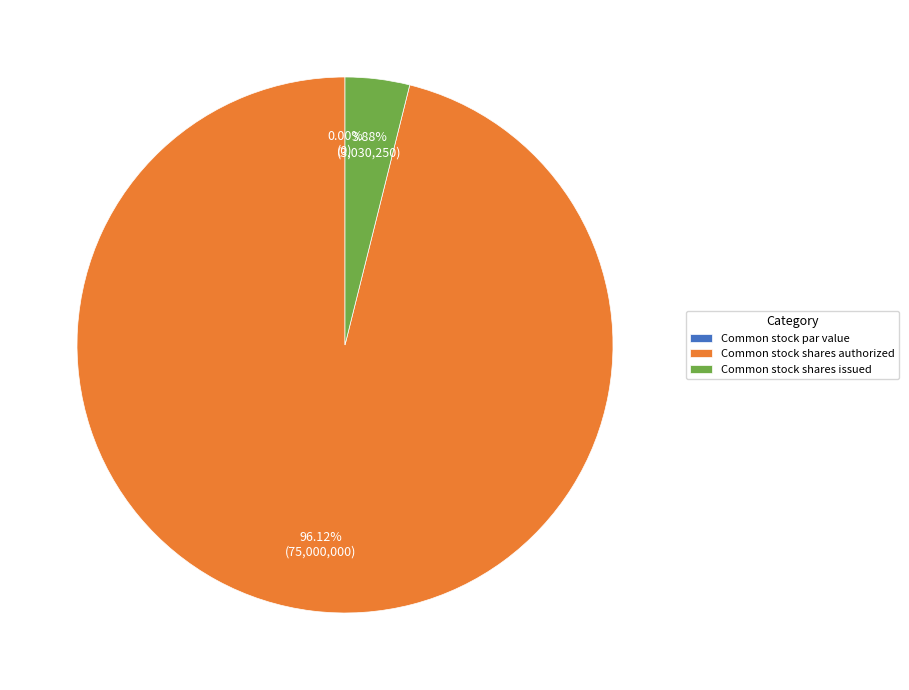

To the nearest percent, what is the combined percentage of Common stock shares authorized and Common stock par value?

96%